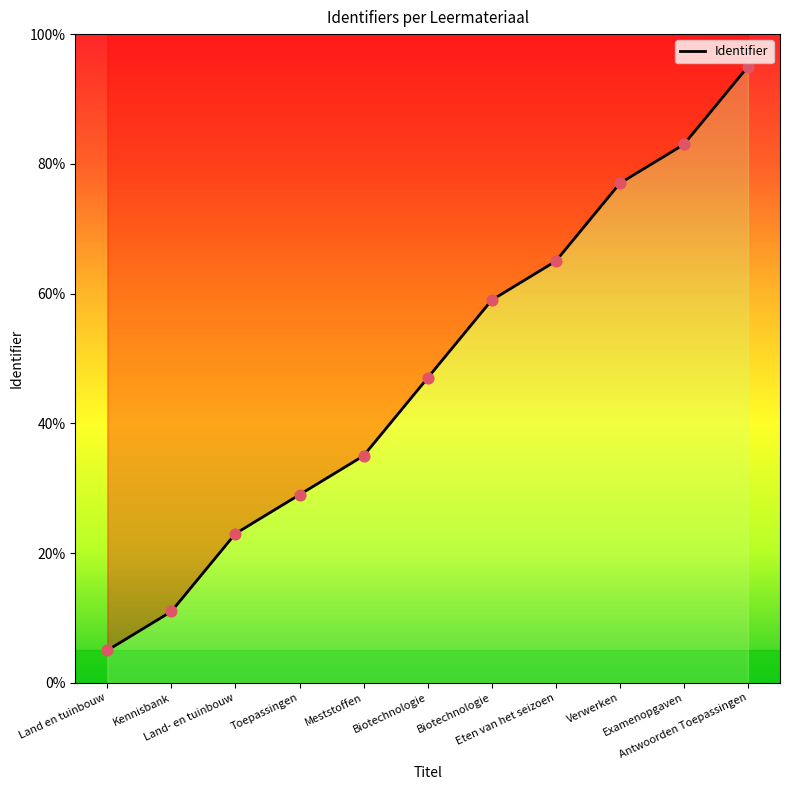

Between Biotechnologie and Land- en tuinbouw, which is larger?

Biotechnologie